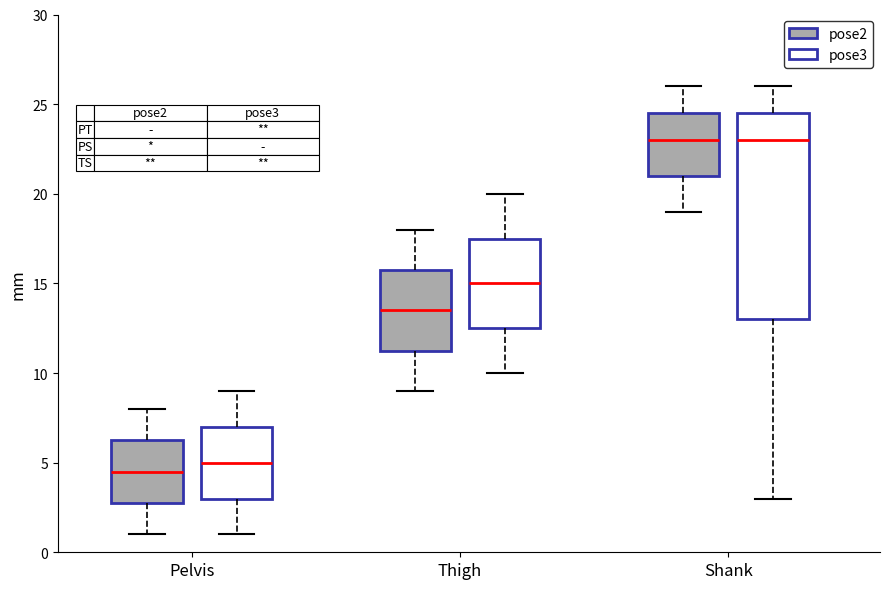

Which box has the lowest median line?

Pelvis (pose2)